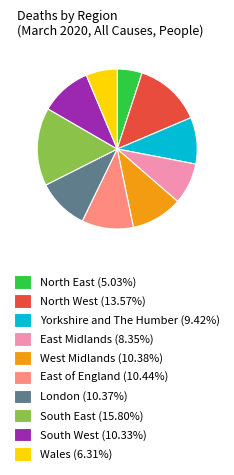

Is there any slice that represents more than half of the pie?

No